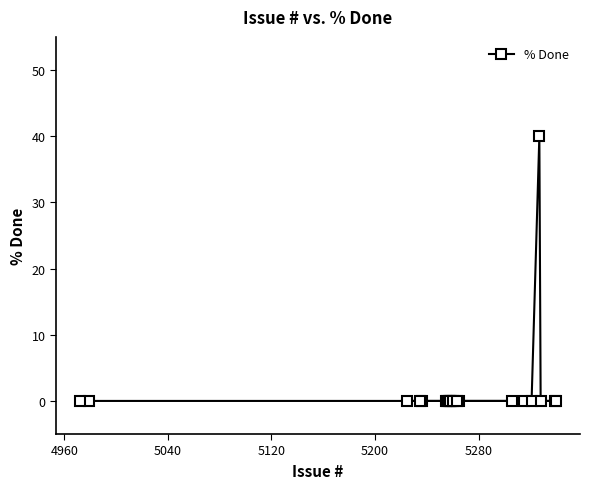

What is the difference between the maximum and minimum values?

40